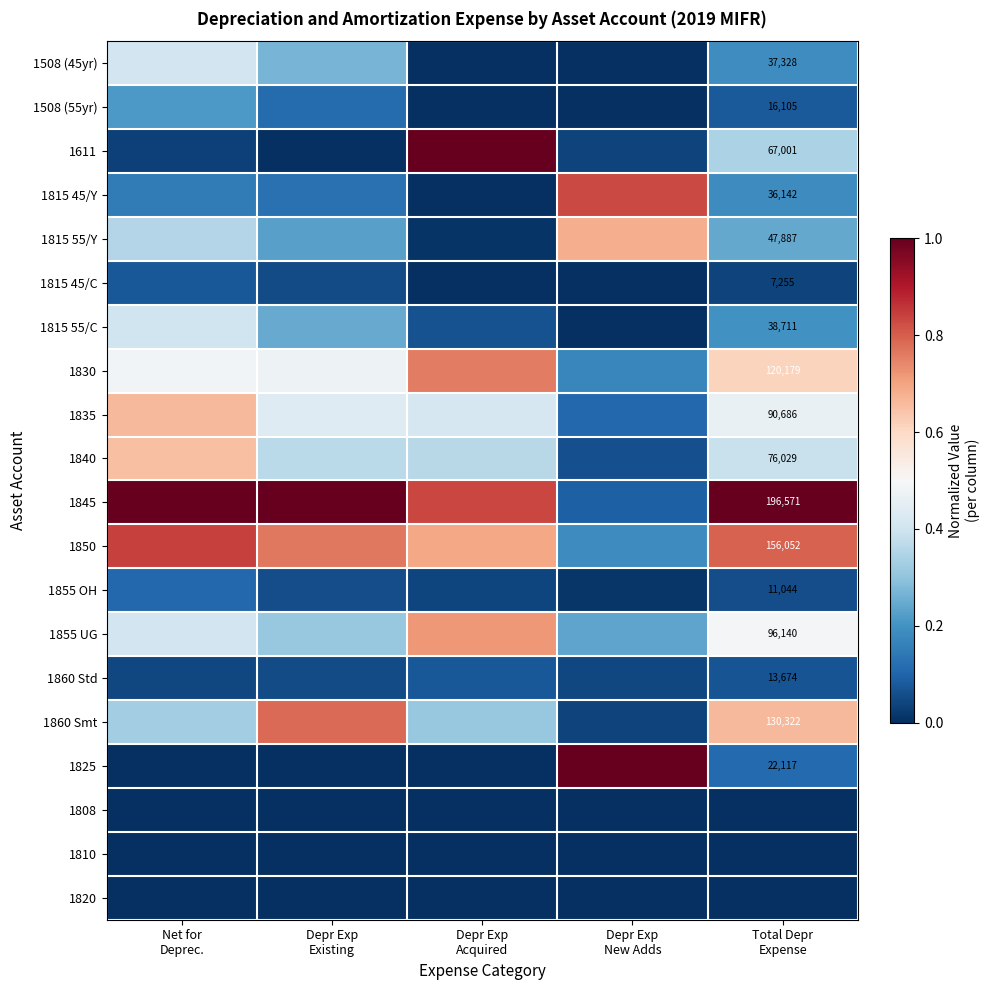

How many categories are shown in the chart?

5